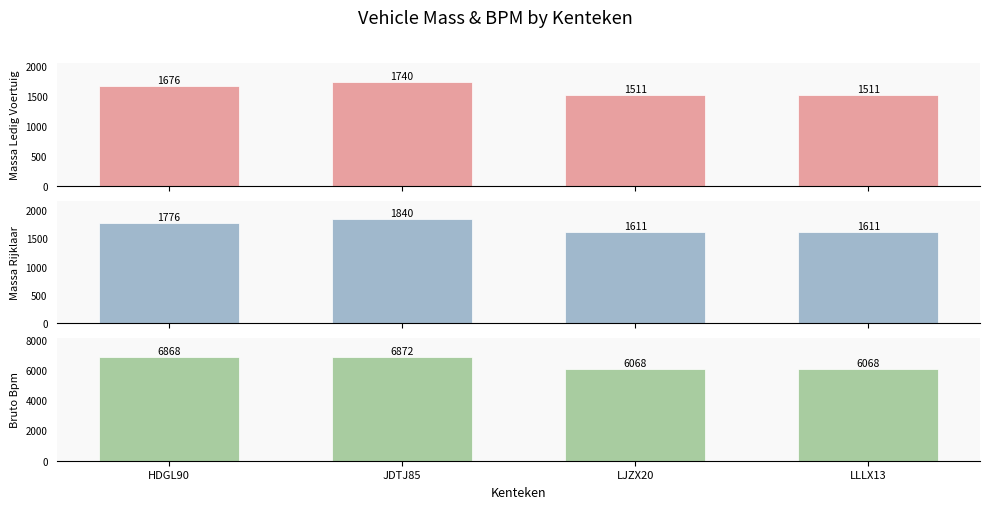

What value does the bruto_bpm series have at LJZX20, to the nearest 100?

6100